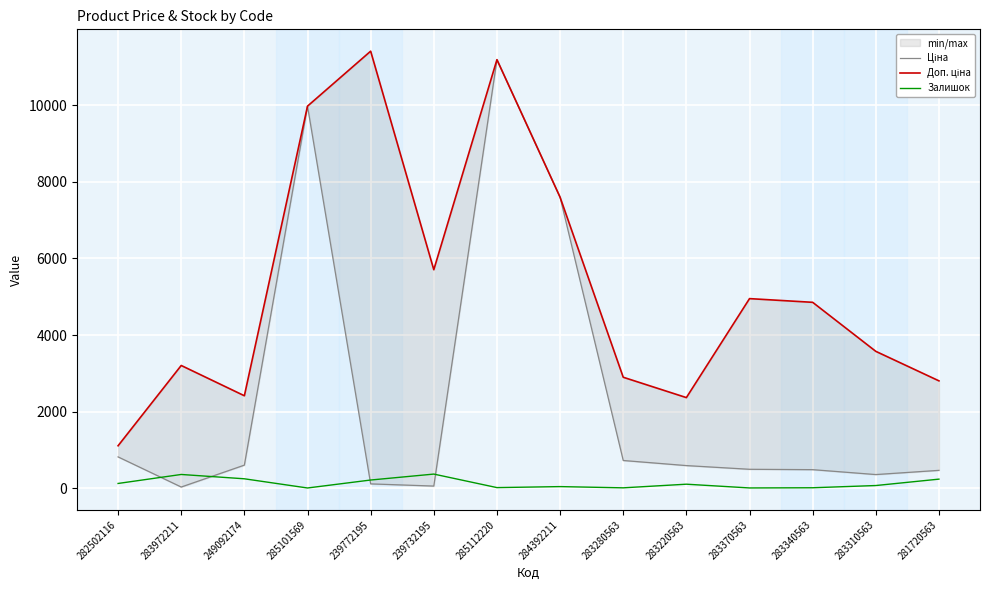

Reading left to right, list all the values displayed in this chart.

Ціна: 818.5	32.0	603.7	9975.0	114.1	57.0	11188.2	7596.5	724.5	591.6	495.0	485.4	357.4	467.3
Доп. ціна: 1109.2	3205.0	2414.8	9975.0	11410.0	5705.0	11188.2	7596.5	2897.8	2366.5	4950.4	4853.8	3573.9	2803.6
Залишок: 125.0	360.0	247.0	7.0	215.0	370.0	17.0	43.0	11.0	106.0	8.0	13.0	71.0	238.0